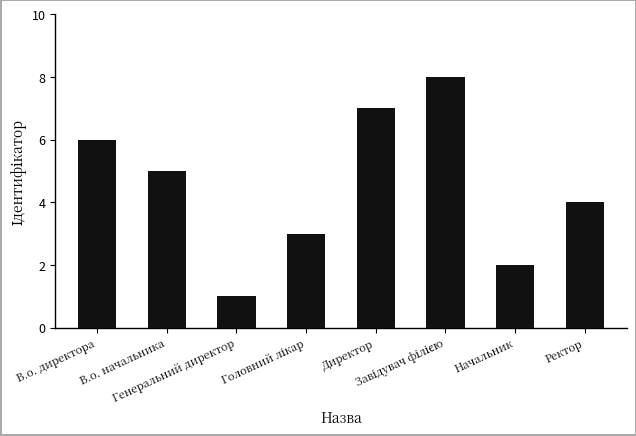

What is the difference between the maximum and minimum values?

7